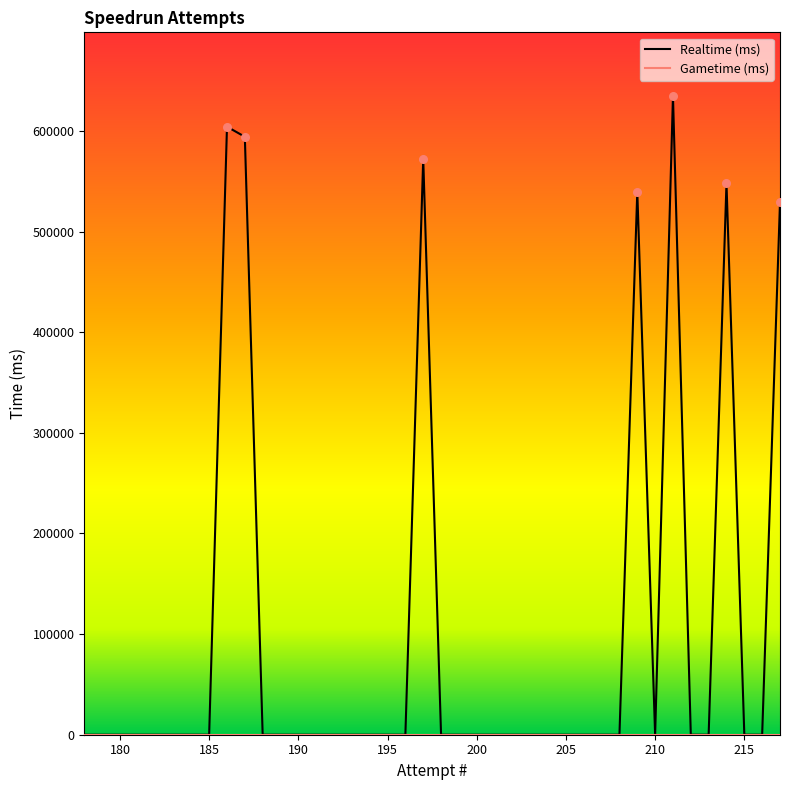

Between 182 and 185, which is larger?

182